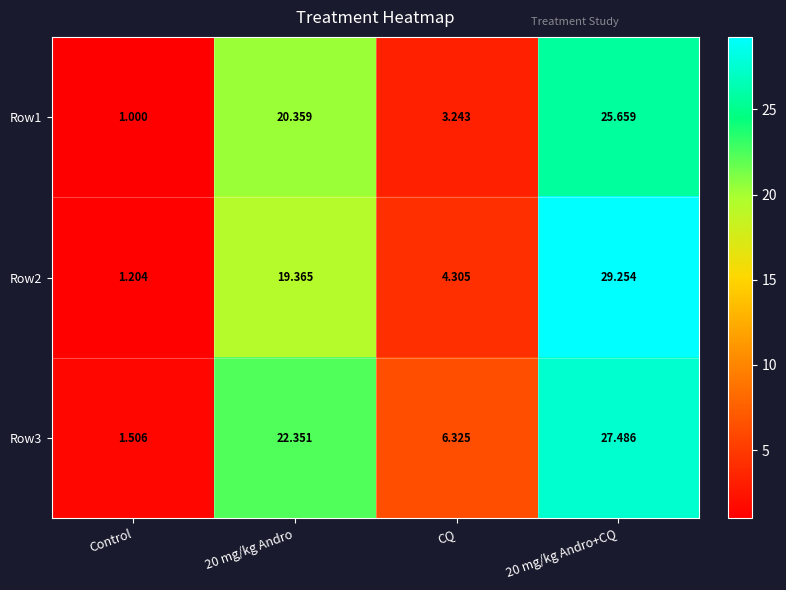

Rank the series by their maximum value, from lowest to highest.

Row1, Row3, Row2